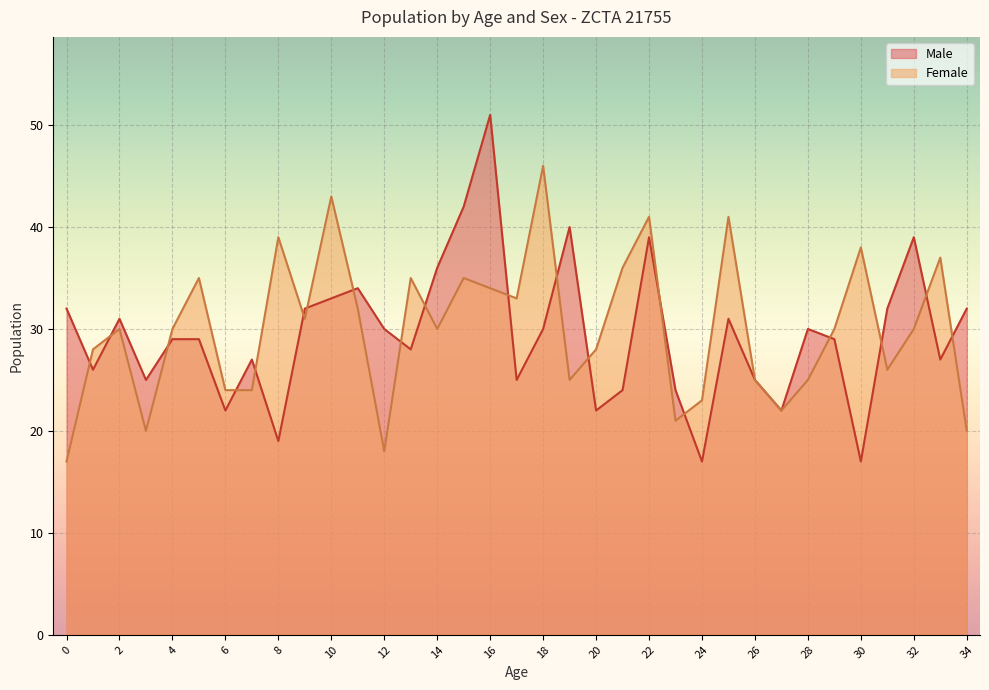

At which category does Female reach its first local peak?

2